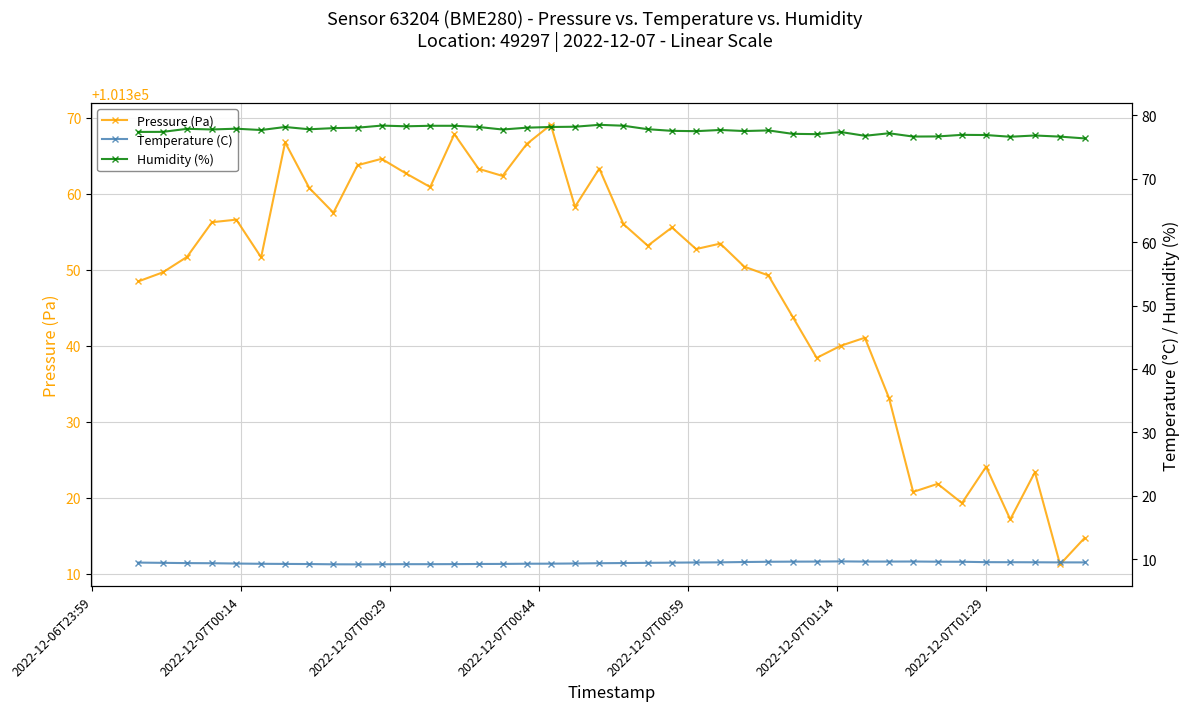

Count the number of categories in the chart.

40